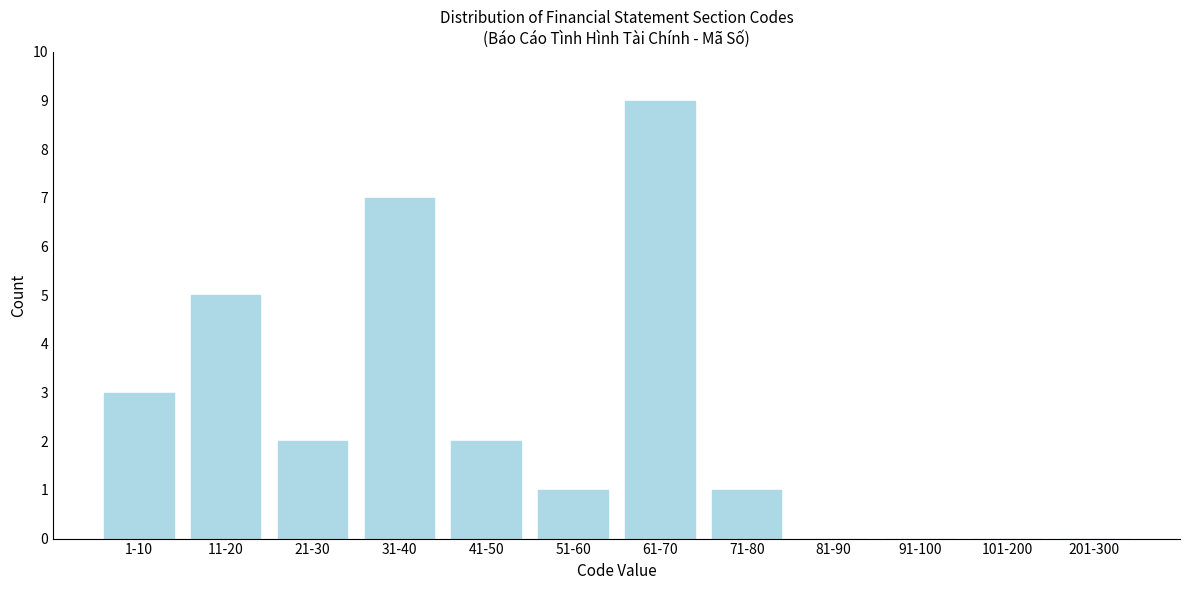

Reading right to left, list all the values displayed in this chart.

201-300=0	101-200=0	91-100=0	81-90=0	71-80=1	61-70=9	51-60=1	41-50=2	31-40=7	21-30=2	11-20=5	1-10=3